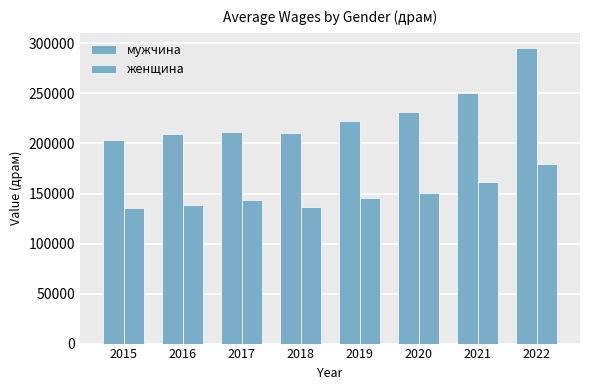

How many bars are there in each group?

2